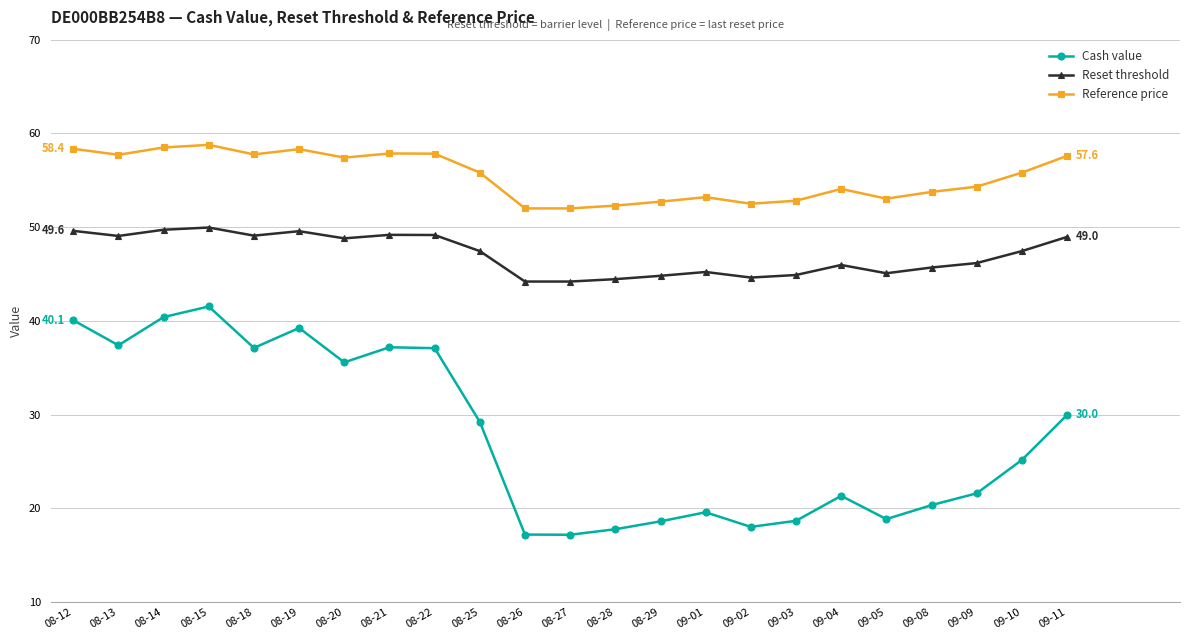

What is the average value of the Reset threshold series?

47.1